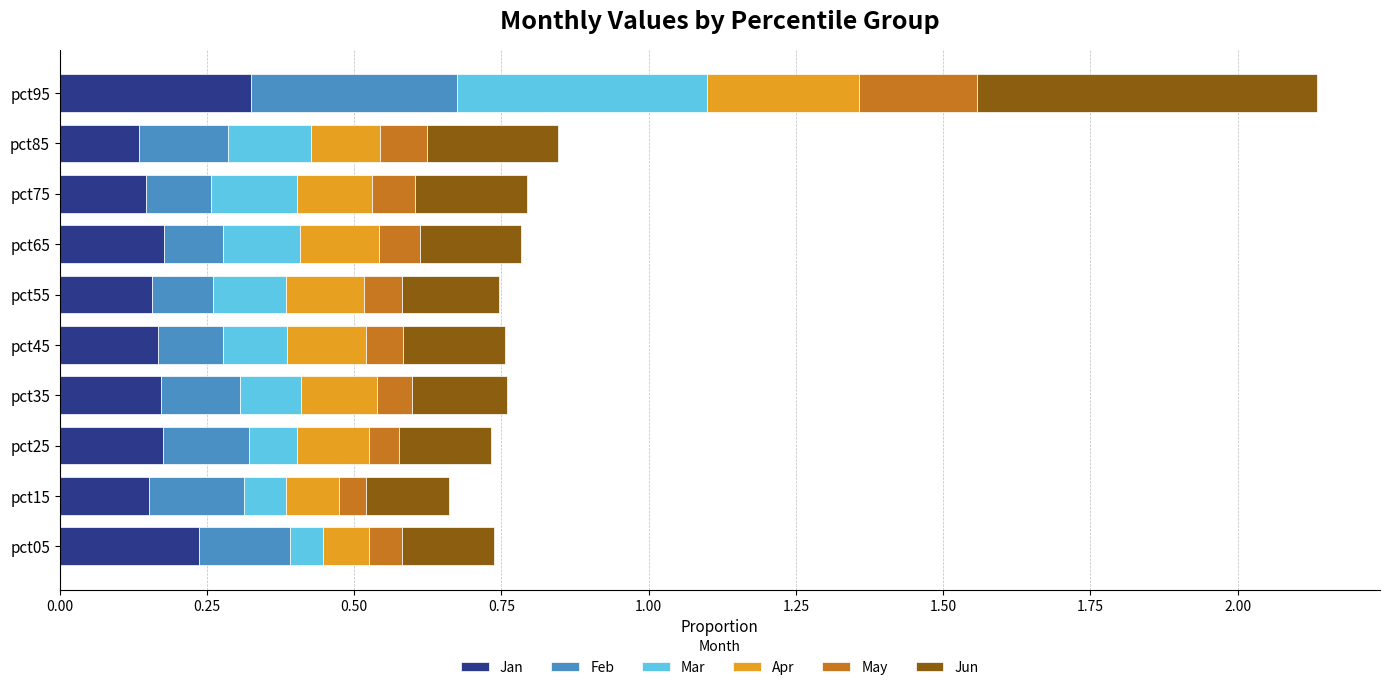

What are all the series names shown in the legend?

Jan, Feb, Mar, Apr, May, Jun